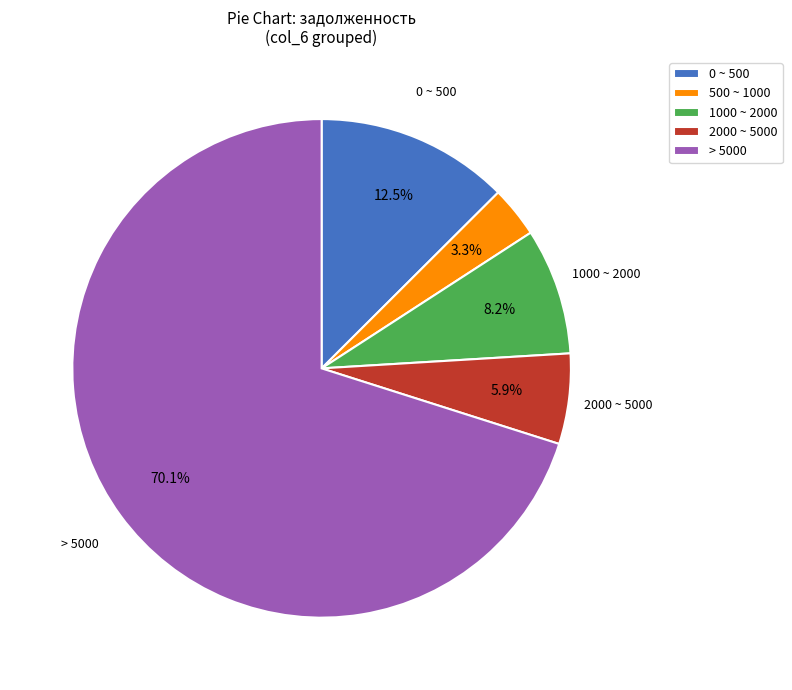

Which slice is the smallest?

500 ~ 1000